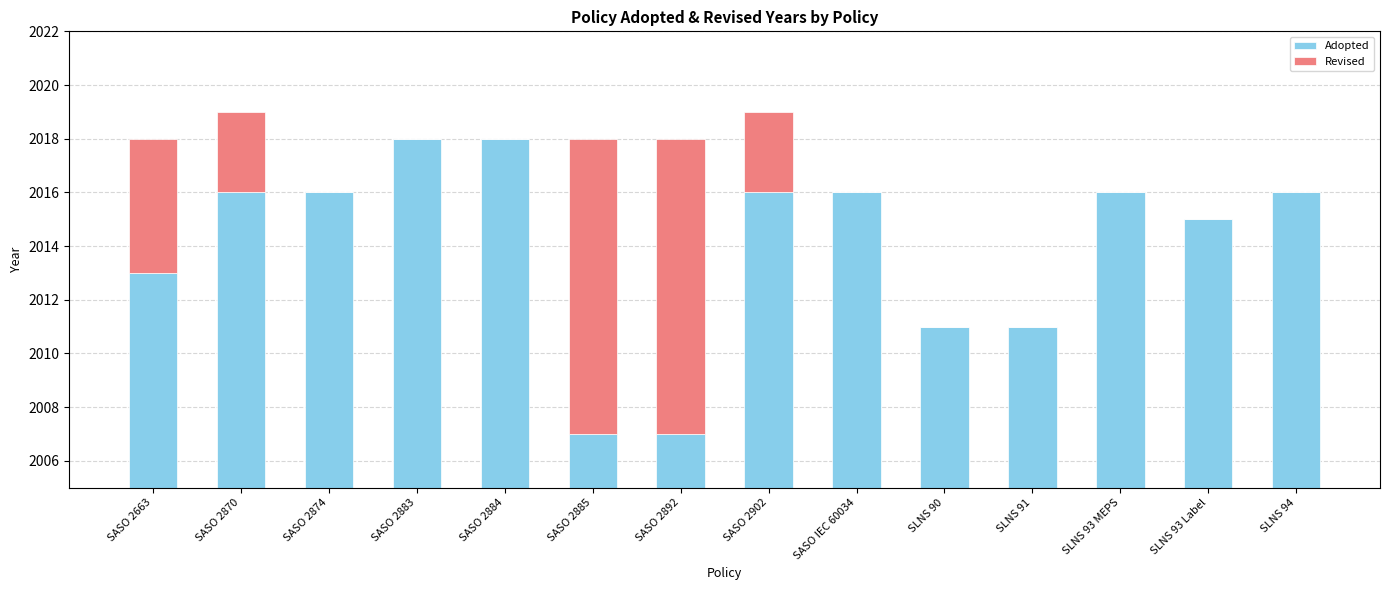

What are all the series names shown in the legend?

Adopted, Revised